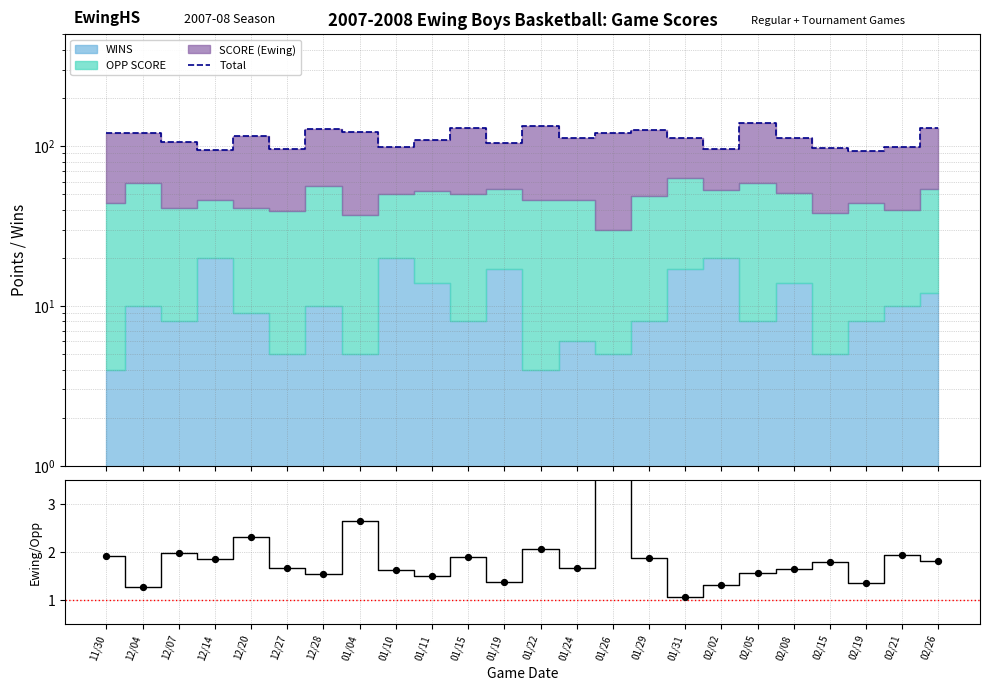

At how many categories does at least one series exceed 93?

23